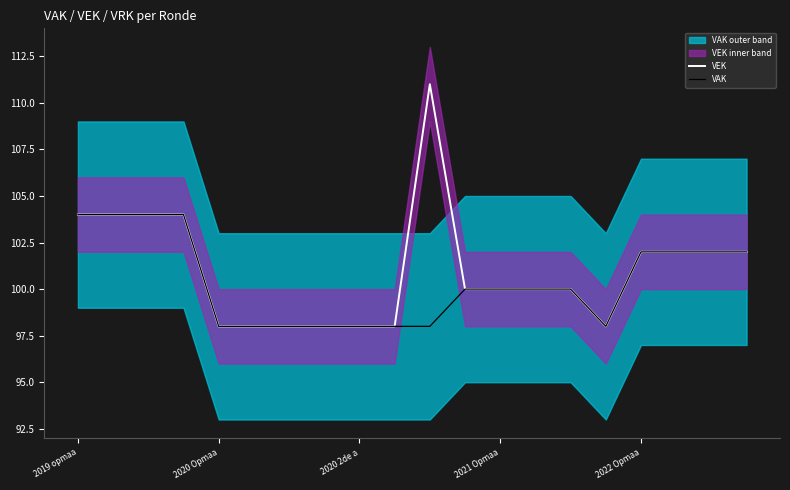

True or false: VAK has a value of 185 at 2021 Opmaa.

False